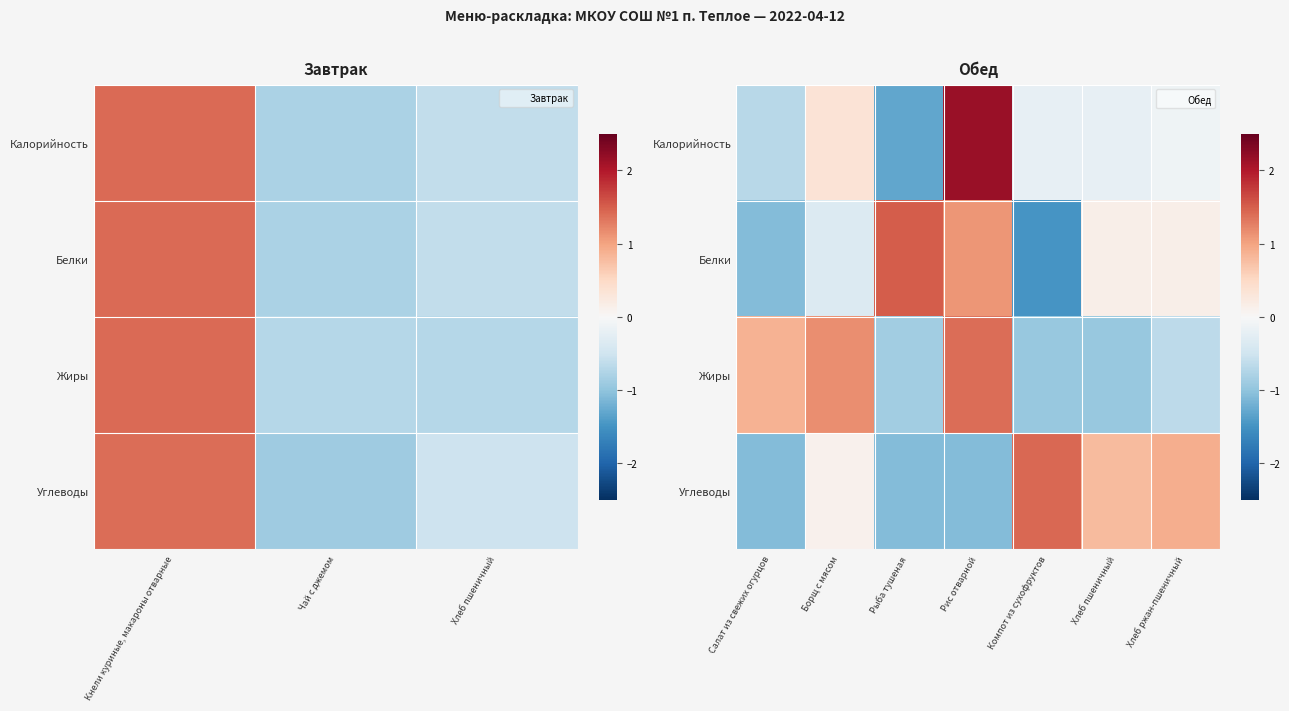

What is the minimum value for Калорийность?

-1.3